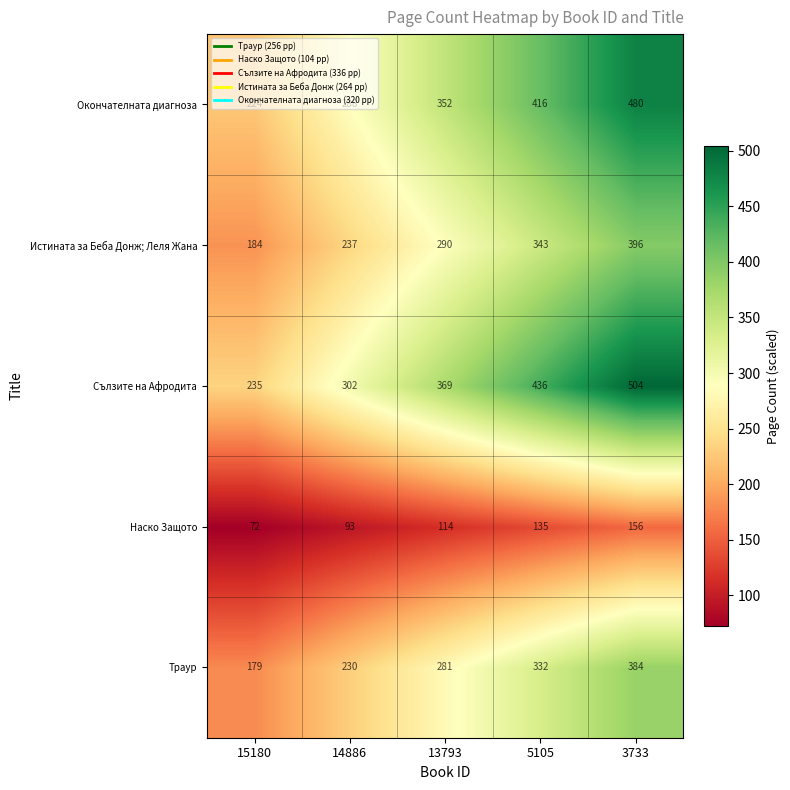

True or false: Сълзите на Афродита has a value of 369 at 13793.

True